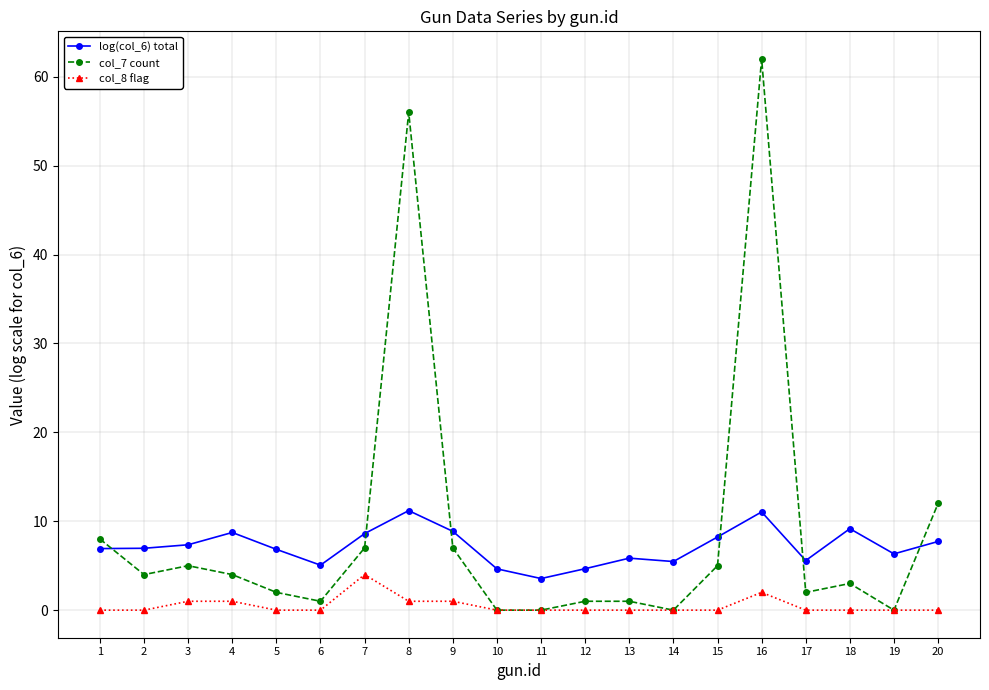

Read the col_7 count value at 8.

56.0